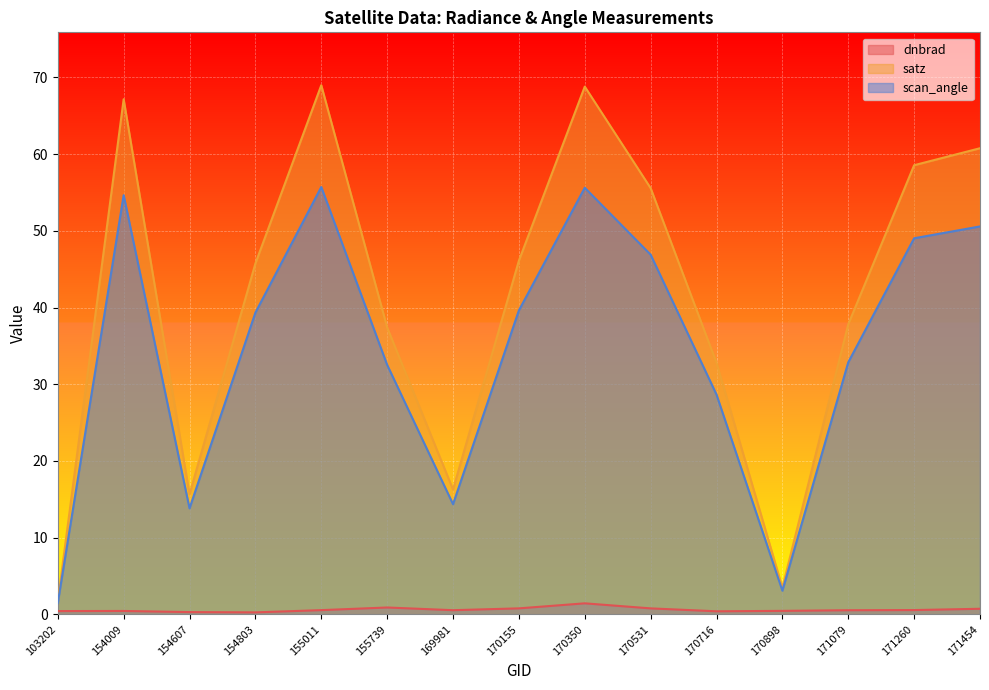

At which label does satz first exceed 45?

154009